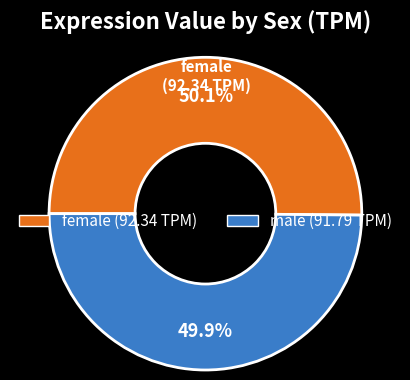

To the nearest percent, what is the difference between the female and male slice percentages?

0%